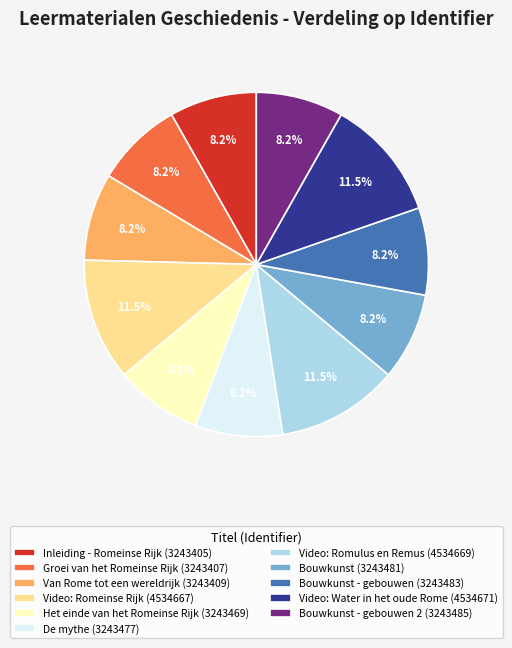

Approximately how many times larger is the value at Bouwkunst (3243481) compared to Video: Water in het oude Rome (4534671)?

0.7